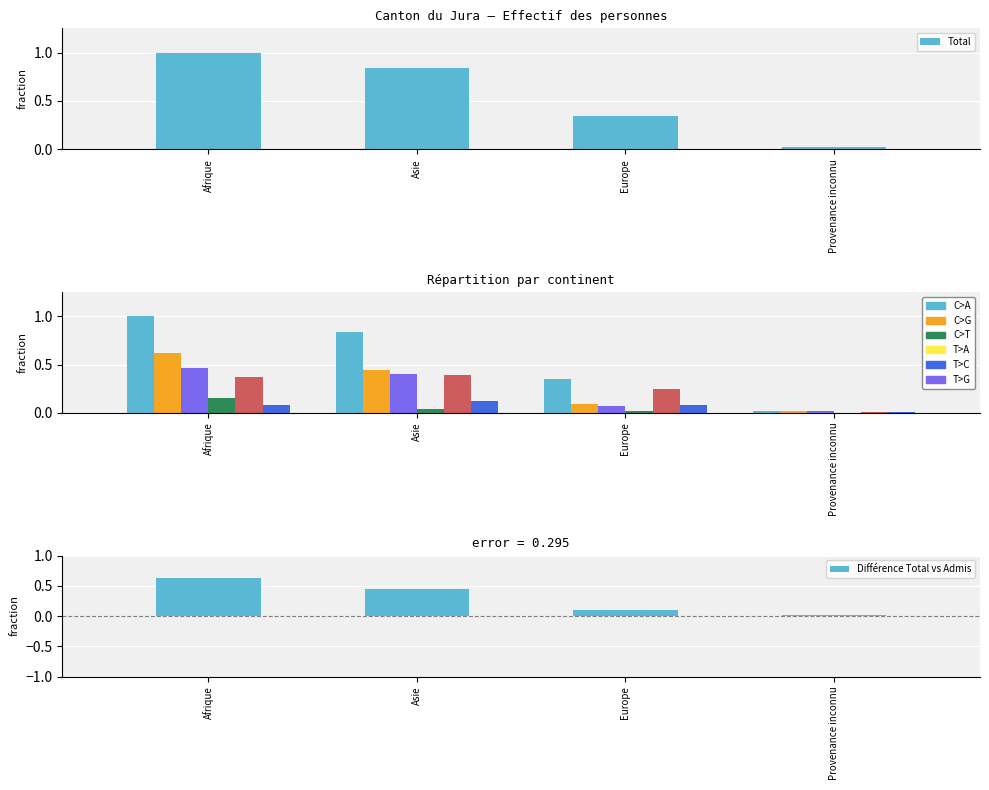

What is the difference between the highest and lowest values at Asie?

0.8